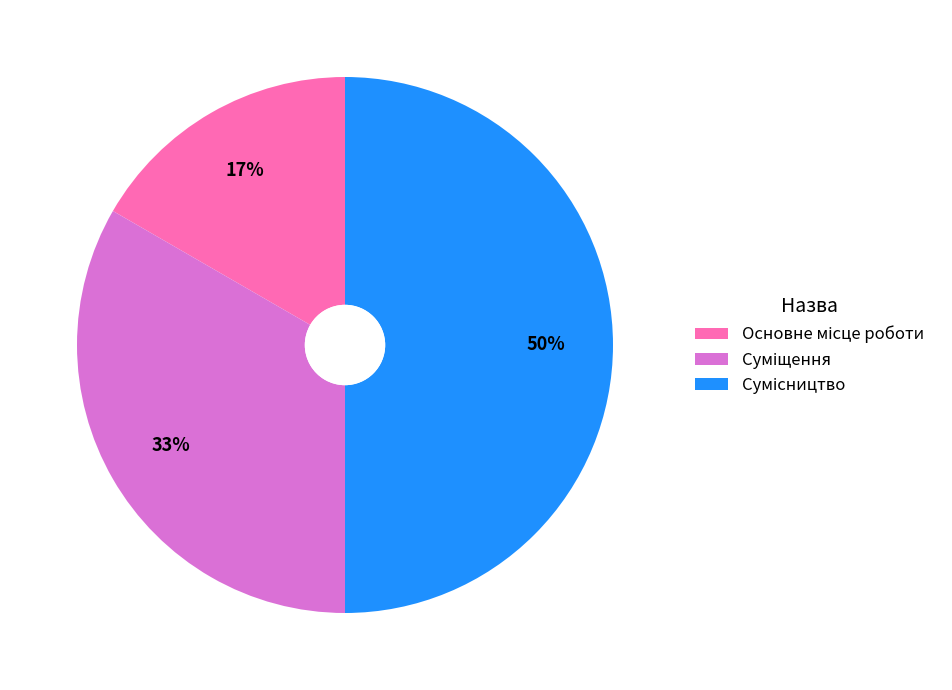

To the nearest percent, what is the average slice percentage?

33%